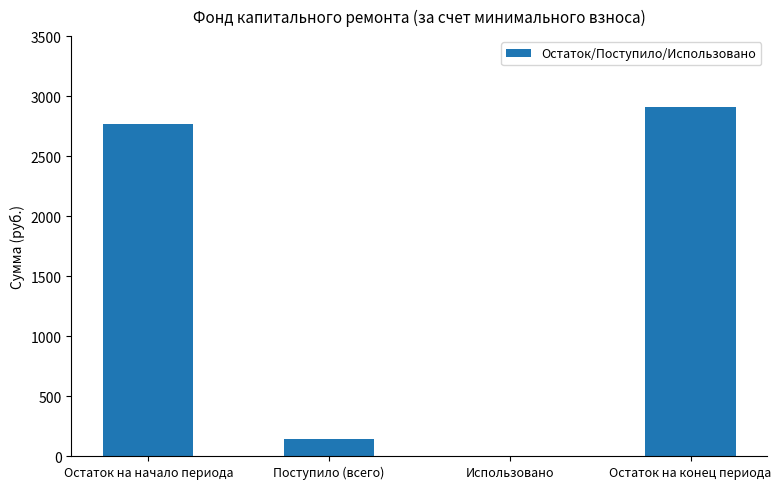

The chart shows a value of 2769.3 at Остаток на начало периода. True or false?

True